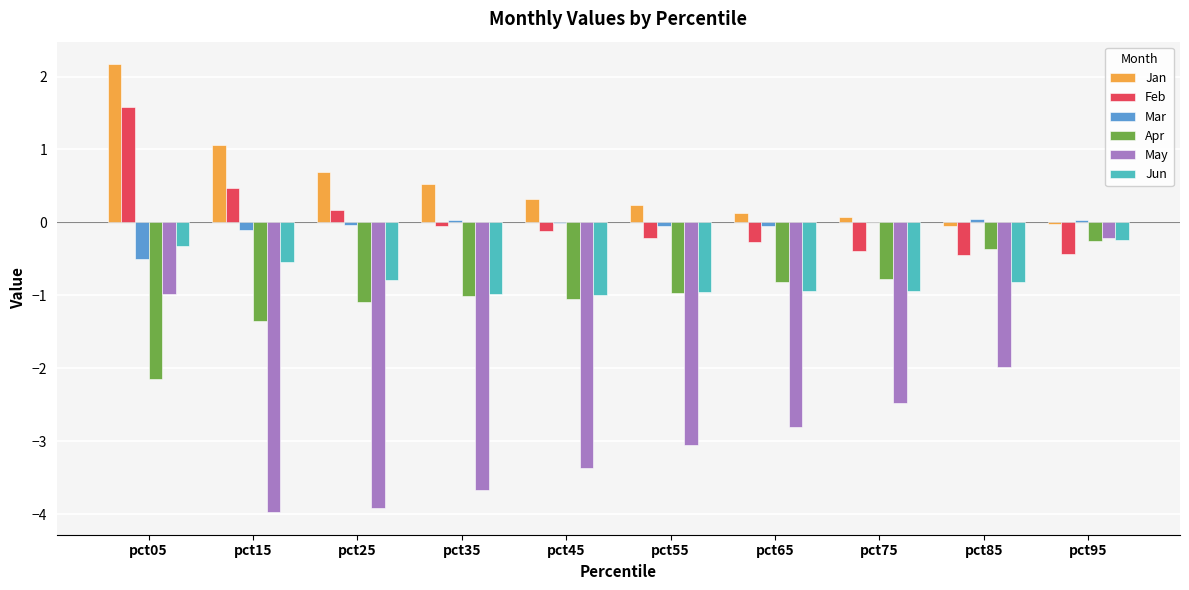

The Jan series shows 0.3 at pct45. True or false?

True